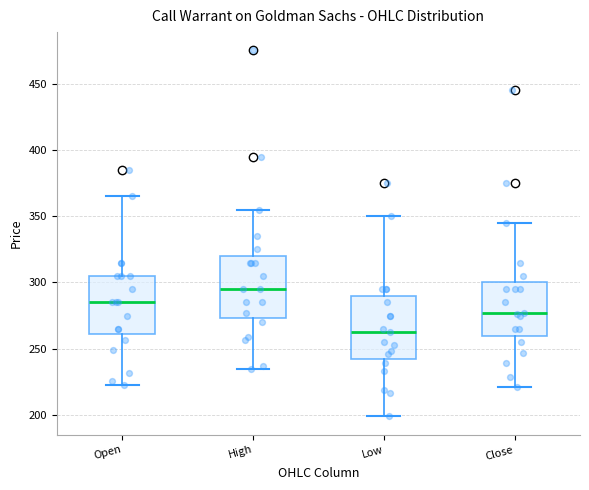

Reading left to right, read every box against the y-axis: the position of its median line, the range the box covers, and the ends of its whiskers. The values are not printed on the chart, so give them approximately, as read against the axis.

Open: median 285, box 260 to 305, whiskers 225 to 365
High: median 295, box 275 to 320, whiskers 235 to 355
Low: median 265, box 245 to 290, whiskers 200 to 350
Close: median 275, box 260 to 300, whiskers 220 to 345